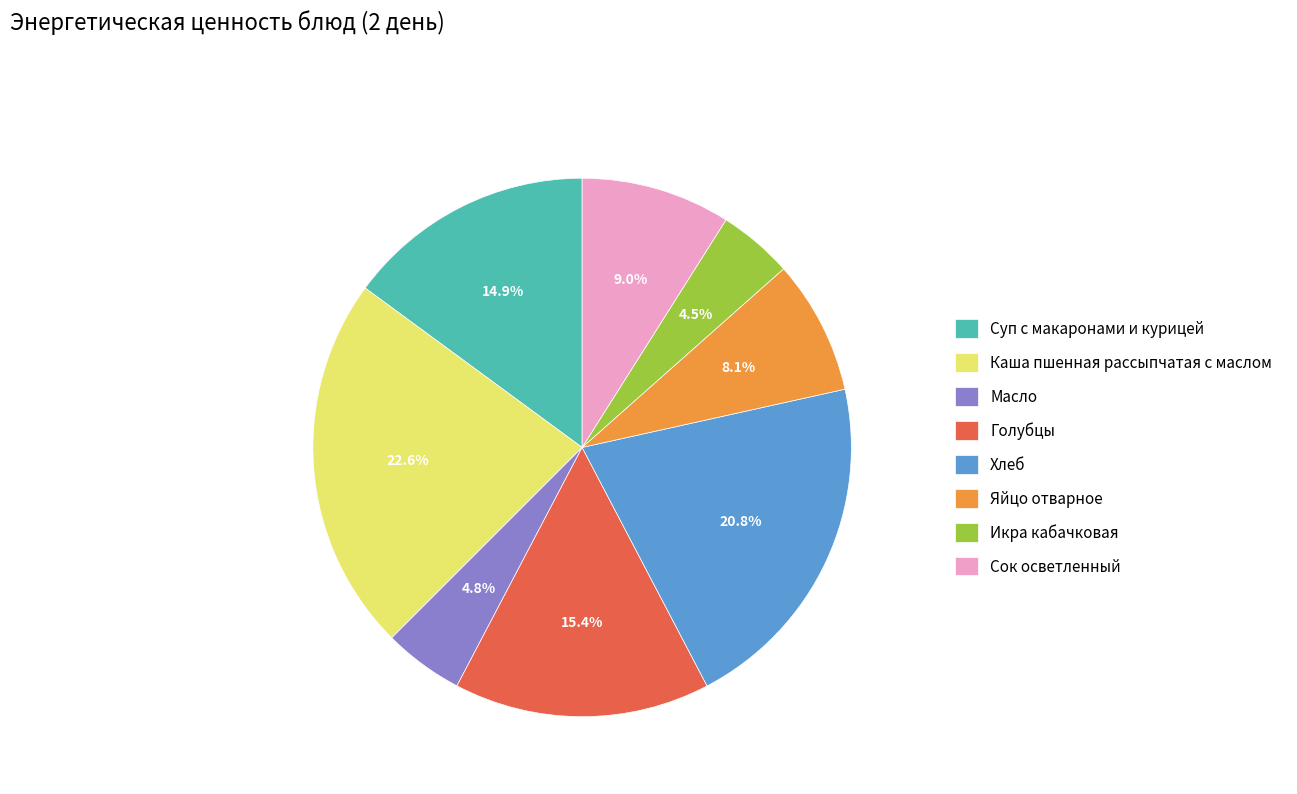

Which slice is the largest?

Каша пшенная рассыпчатая с маслом